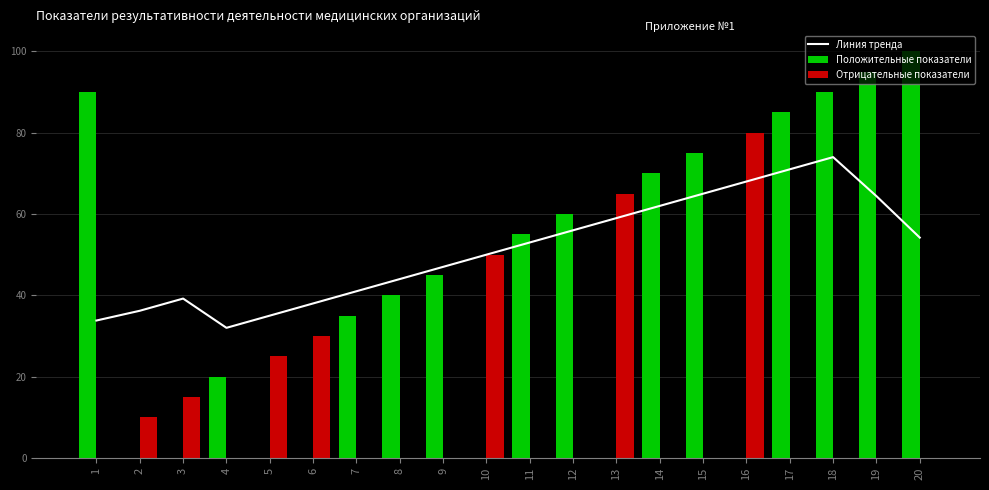

At which category is the sum across all series the highest?

18